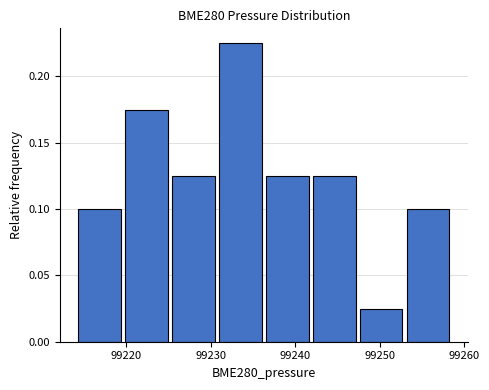

Reading left to right, list every bar in this chart as the range it spans on the x-axis followed by its height. Neither the bar edges nor the heights are printed on the chart, so give them approximately, as read against the axes.

99214 to 99220: 0.100
99220 to 99225: 0.175
99225 to 99231: 0.125
99231 to 99237: 0.225
99237 to 99242: 0.125
99242 to 99248: 0.125
99248 to 99253: 0.025
99253 to 99259: 0.100